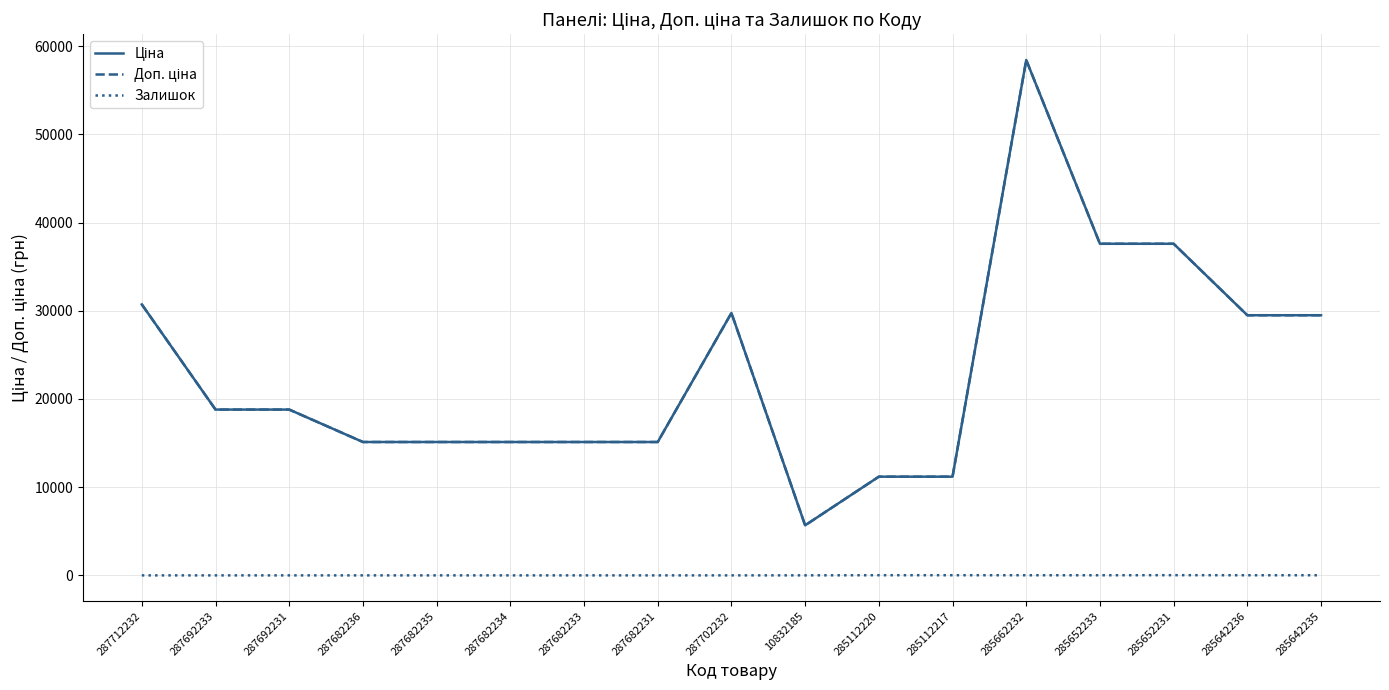

What is the value of the Ціна point at the 5th from the left?

15120.0